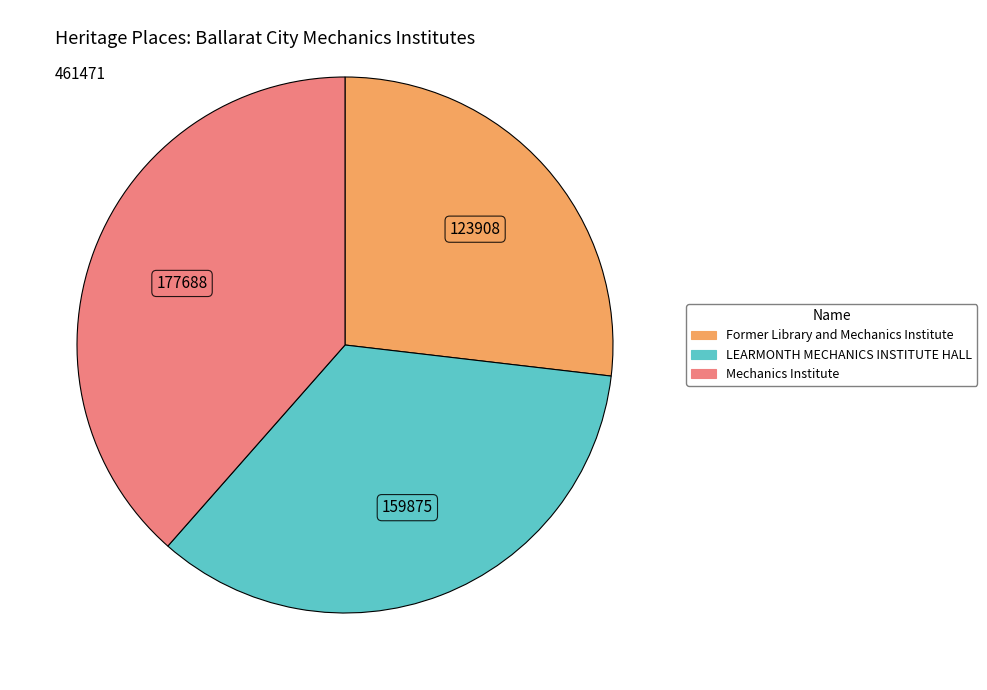

How many slices are in this pie chart?

3